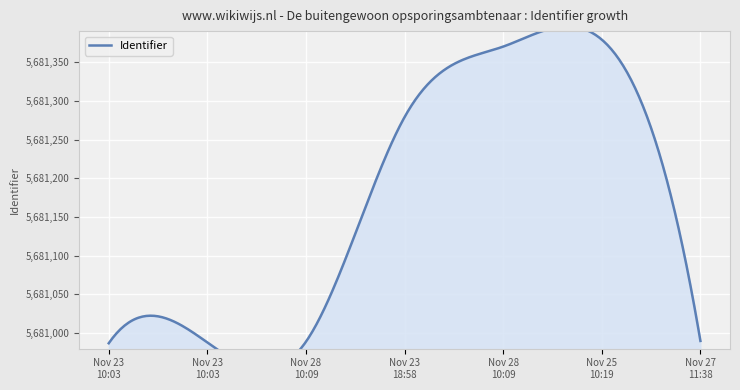

How many lines are shown in the chart?

1